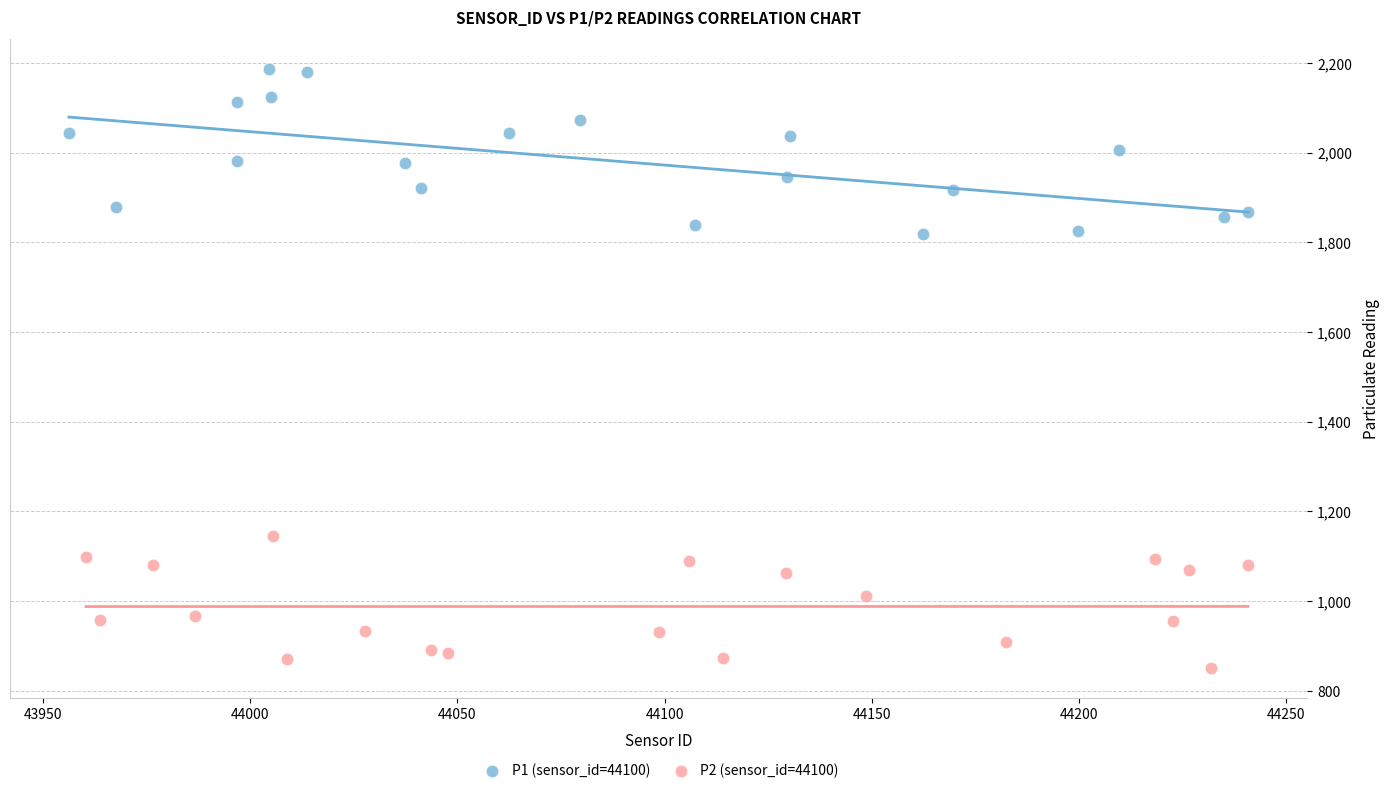

Which series reaches the minimum Y coordinate?

P2 (sensor_id=44100)